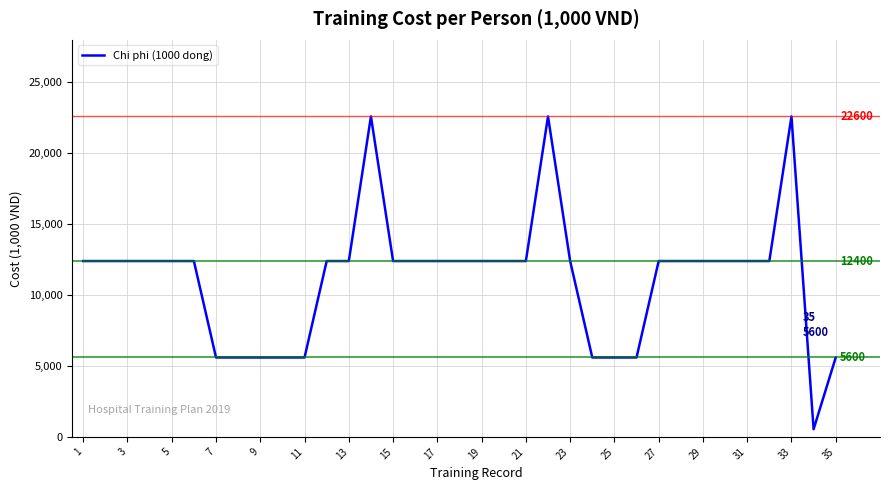

What is the greatest value displayed?

22600